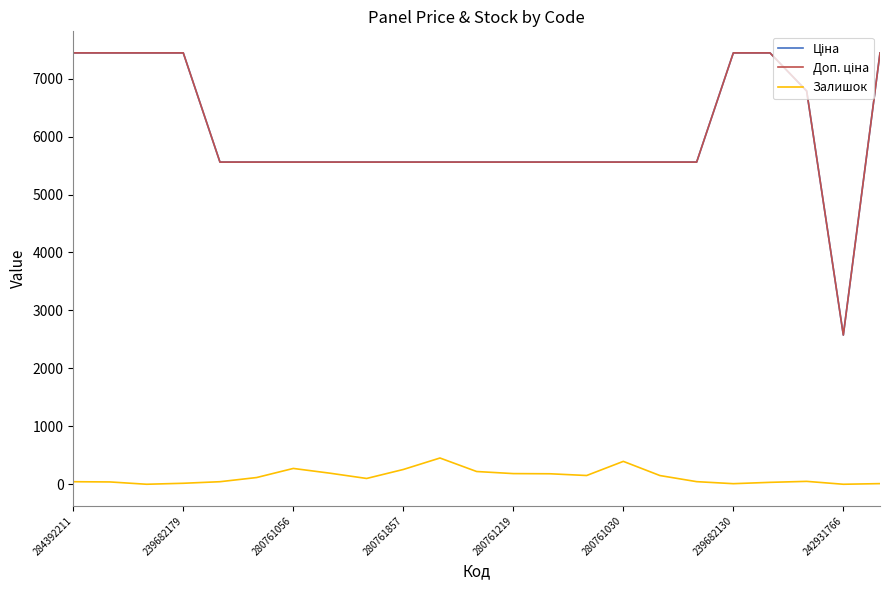

What is the average value of the Залишок series?

128.8